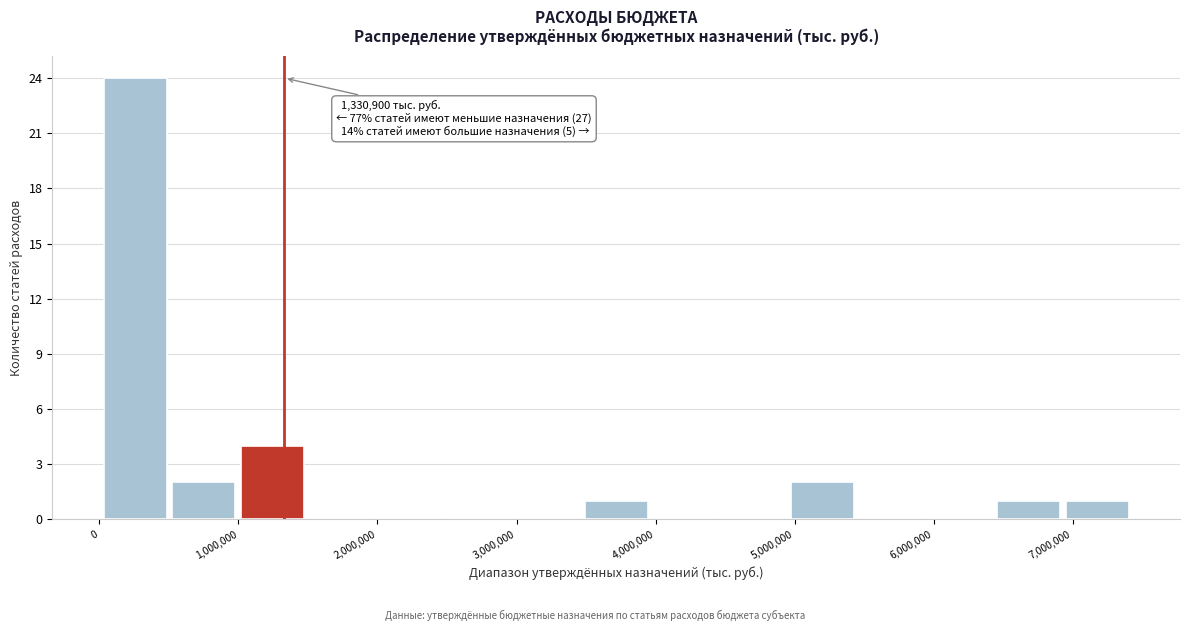

Over which range of the x-axis is the bar tallest?

0 to 500000